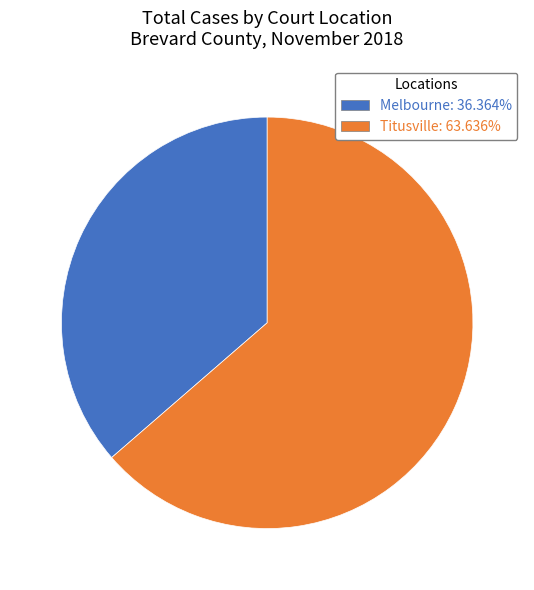

Is there a majority slice in this chart?

Yes